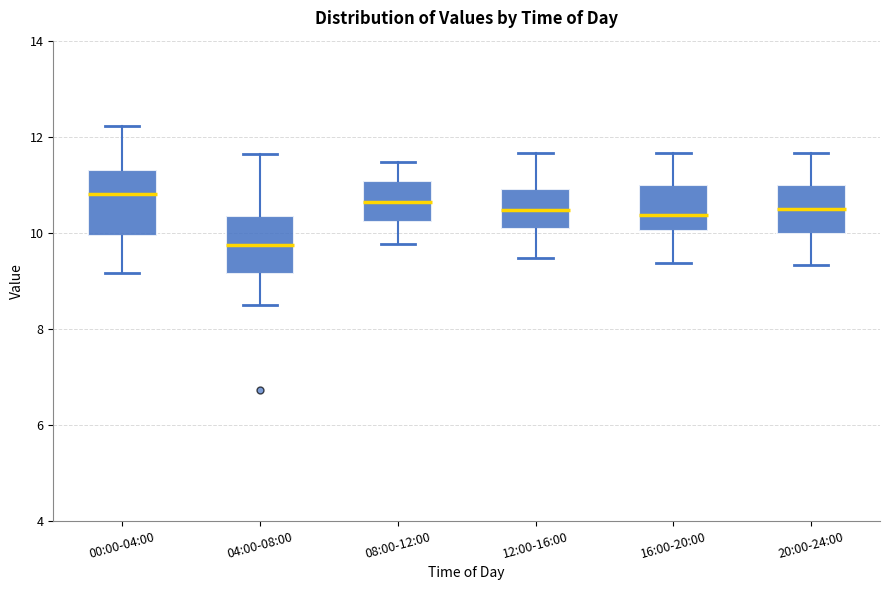

Reading left to right, read every box against the y-axis: the position of its median line, the range the box covers, and the ends of its whiskers. The values are not printed on the chart, so give them approximately, as read against the axis.

00:00-04:00: median 10.8, box 10.0 to 11.4, whiskers 9.2 to 12.2
04:00-08:00: median 9.8, box 9.2 to 10.4, whiskers 8.6 to 11.6
08:00-12:00: median 10.6, box 10.2 to 11.0, whiskers 9.8 to 11.4
12:00-16:00: median 10.4, box 10.0 to 11.0, whiskers 9.4 to 11.6
16:00-20:00: median 10.4, box 10.0 to 11.0, whiskers 9.4 to 11.6
20:00-24:00: median 10.6, box 10.0 to 11.0, whiskers 9.4 to 11.6